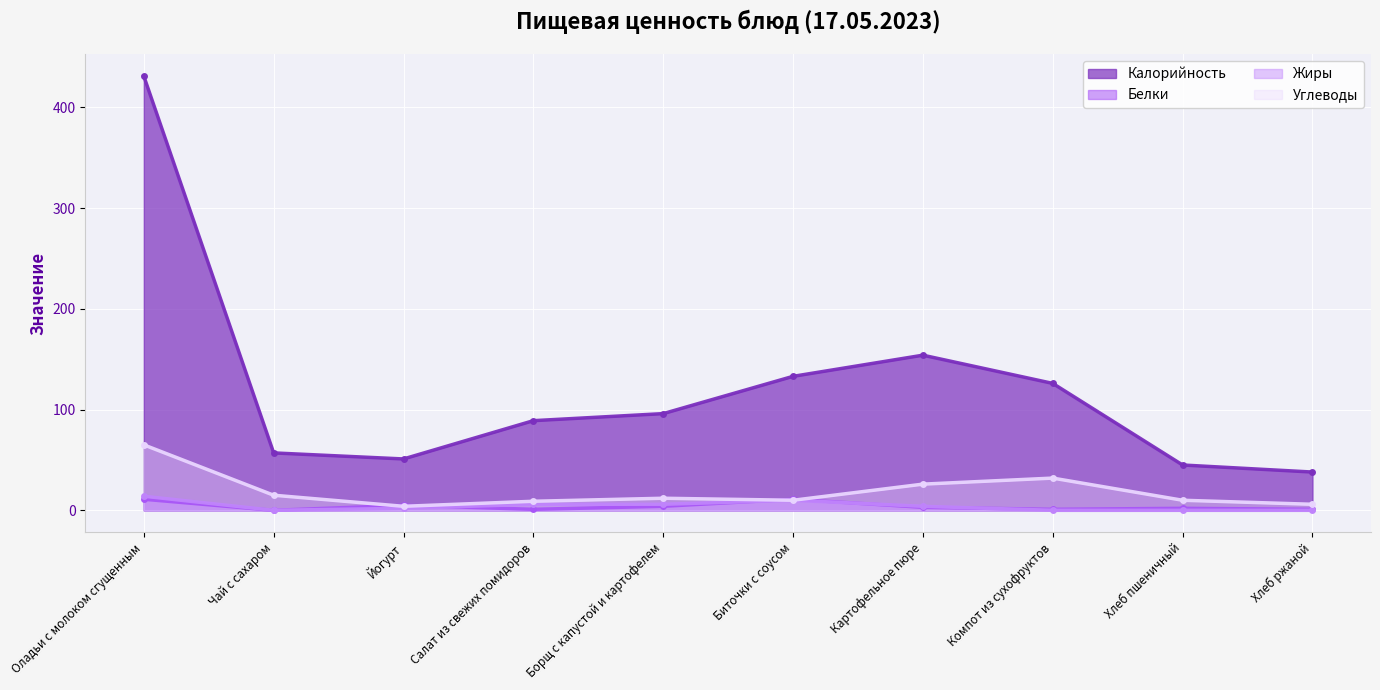

What is the highest value of the Белки series?

11